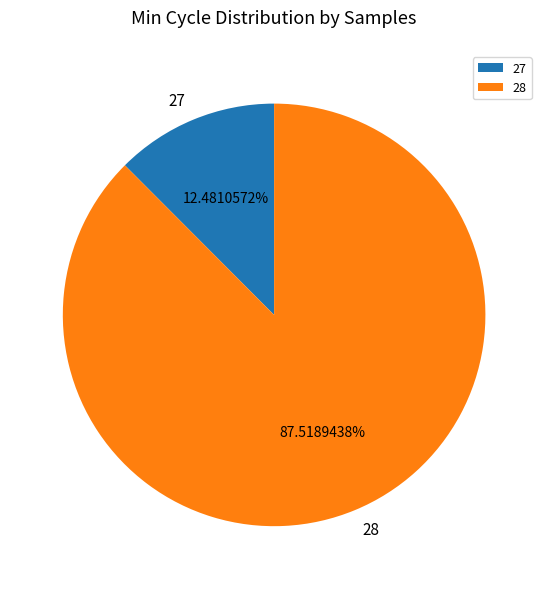

Does any single category account for the majority?

Yes